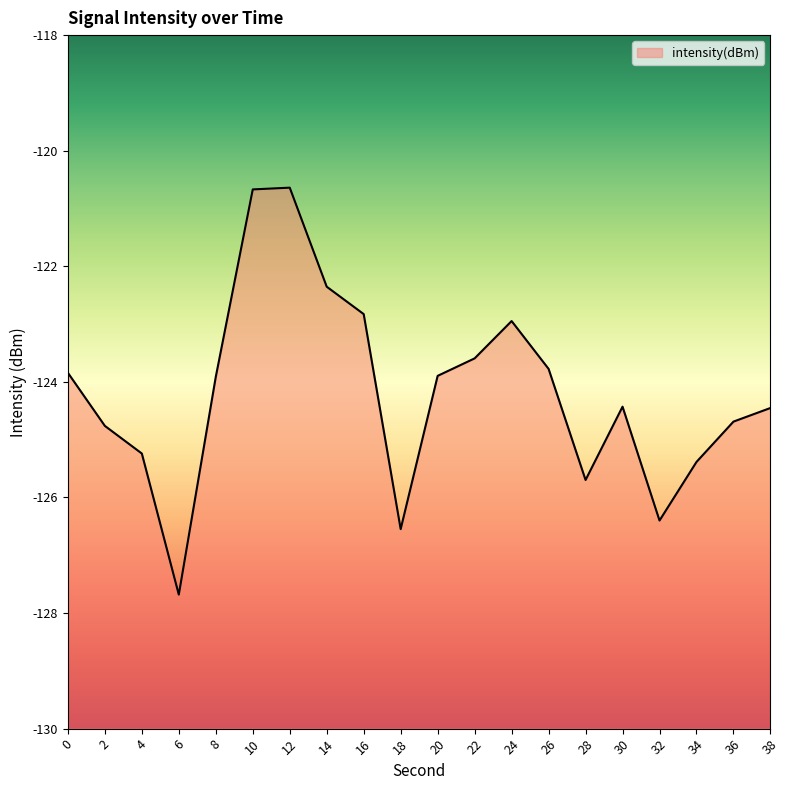

What is the value of the 3rd point from the left?

-125.2